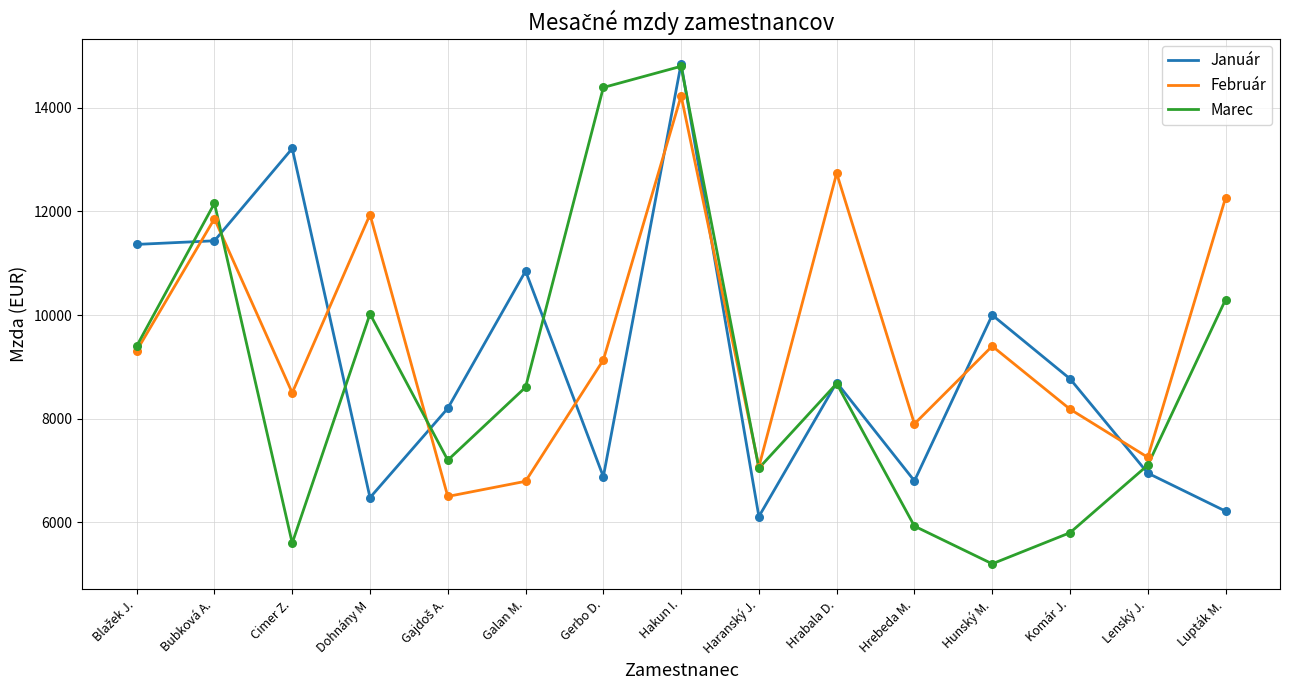

Which series has the largest range (max minus min)?

Marec